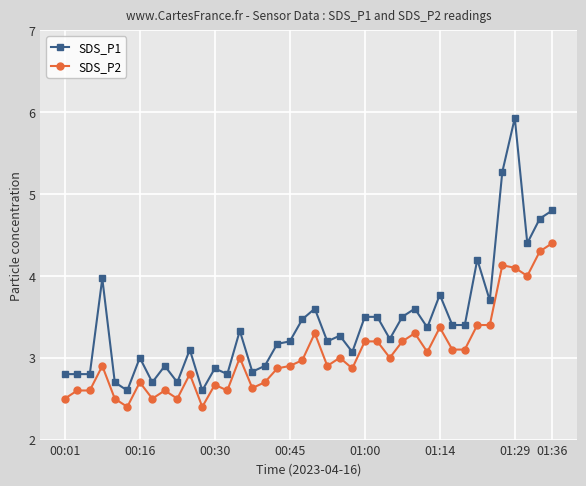

What is the highest value of the SDS_P2 series?

4.4